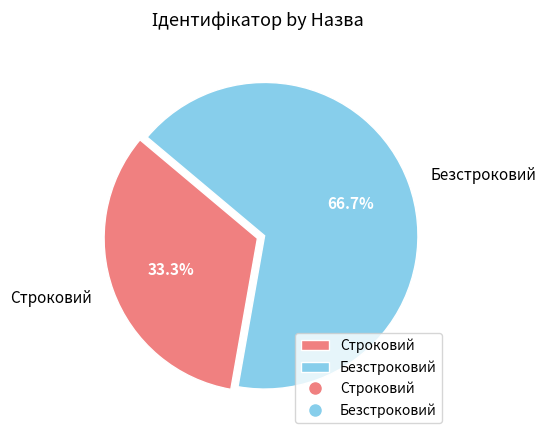

Is it true that Строковий is 33% of the pie?

True